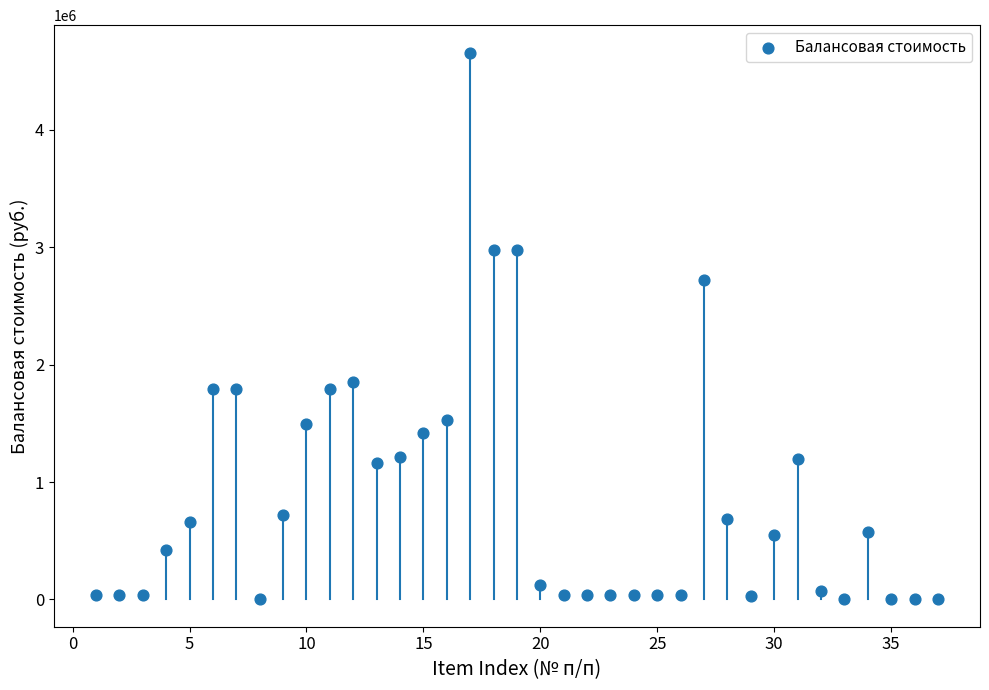

What Y value in the scatter plot is closest to 2329578?

2716955.2